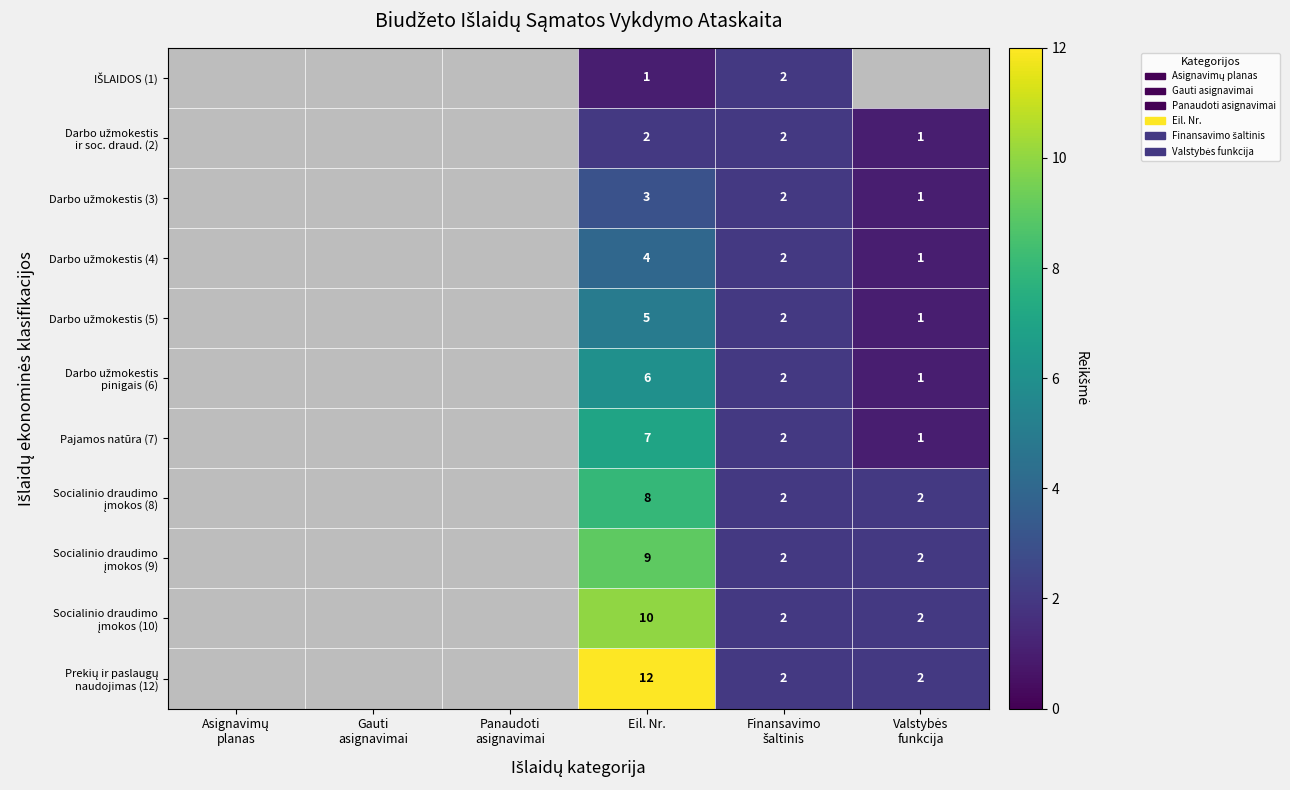

How many data points does each series have?

6